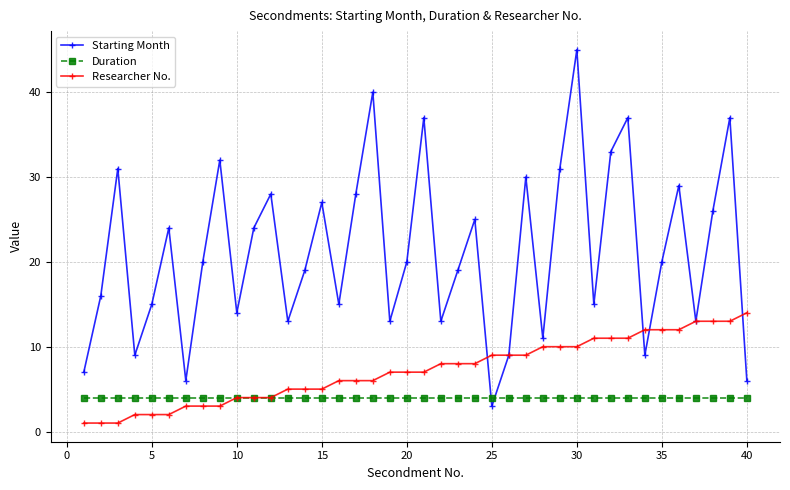

How many categories are shown in the chart?

40